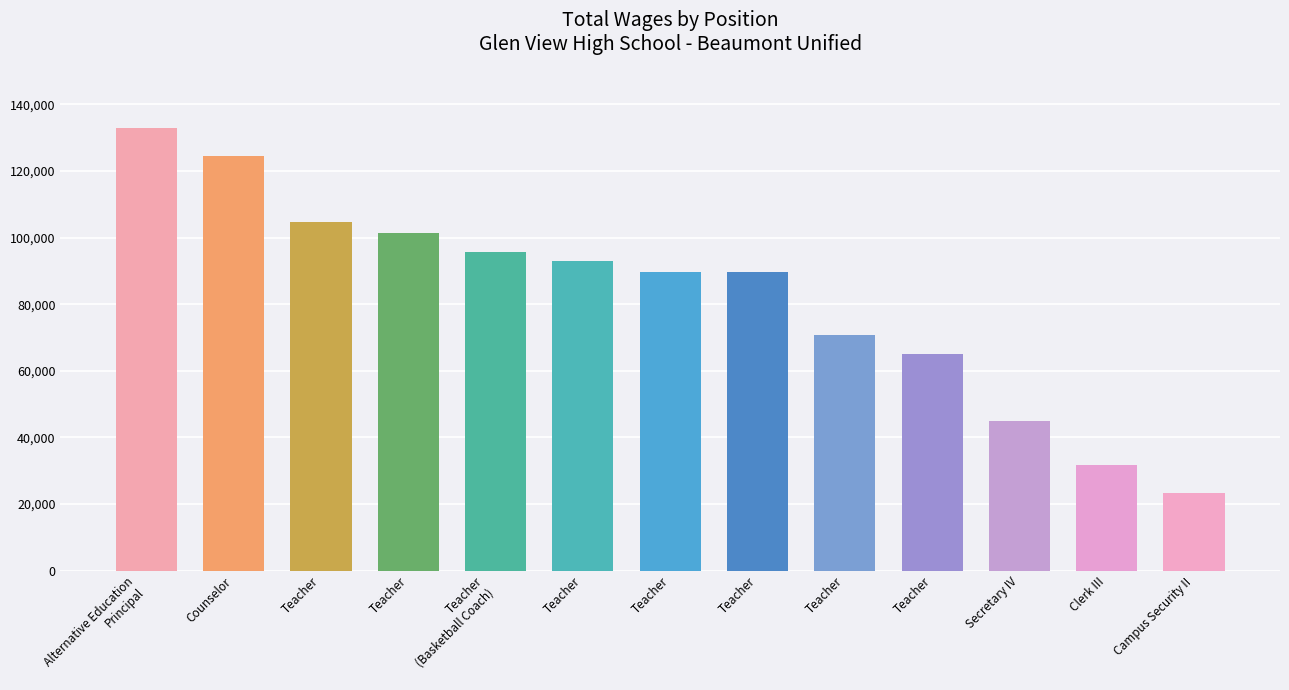

How many values are below 89719?

6